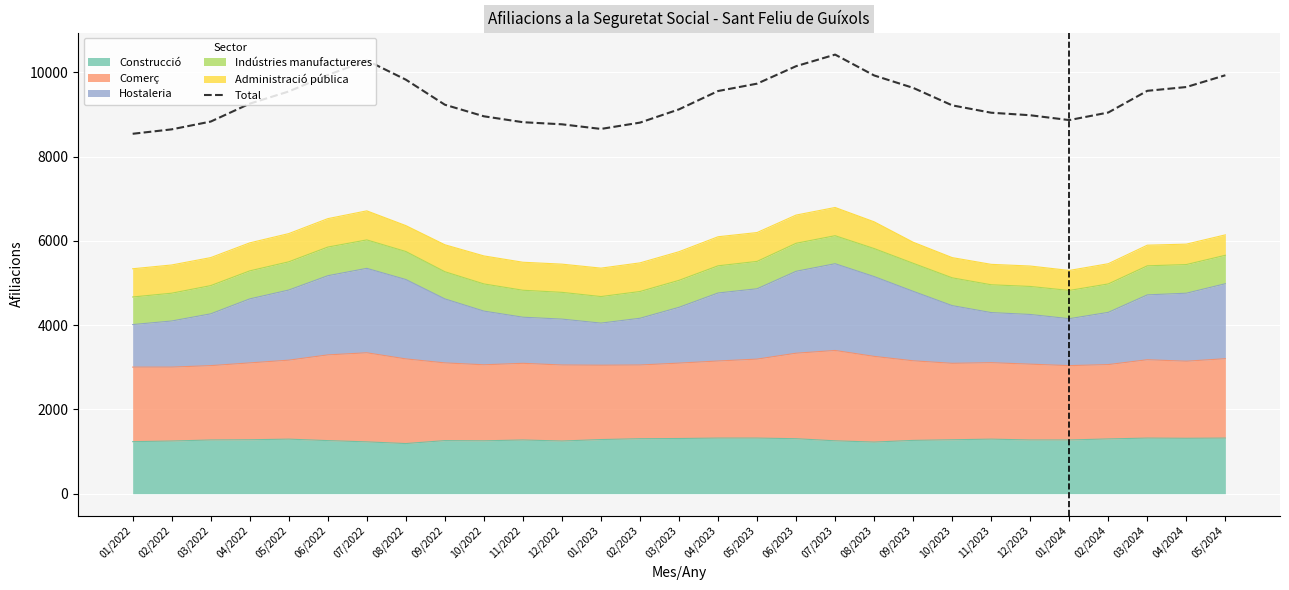

Which label corresponds to the largest value in the chart?

07/2023